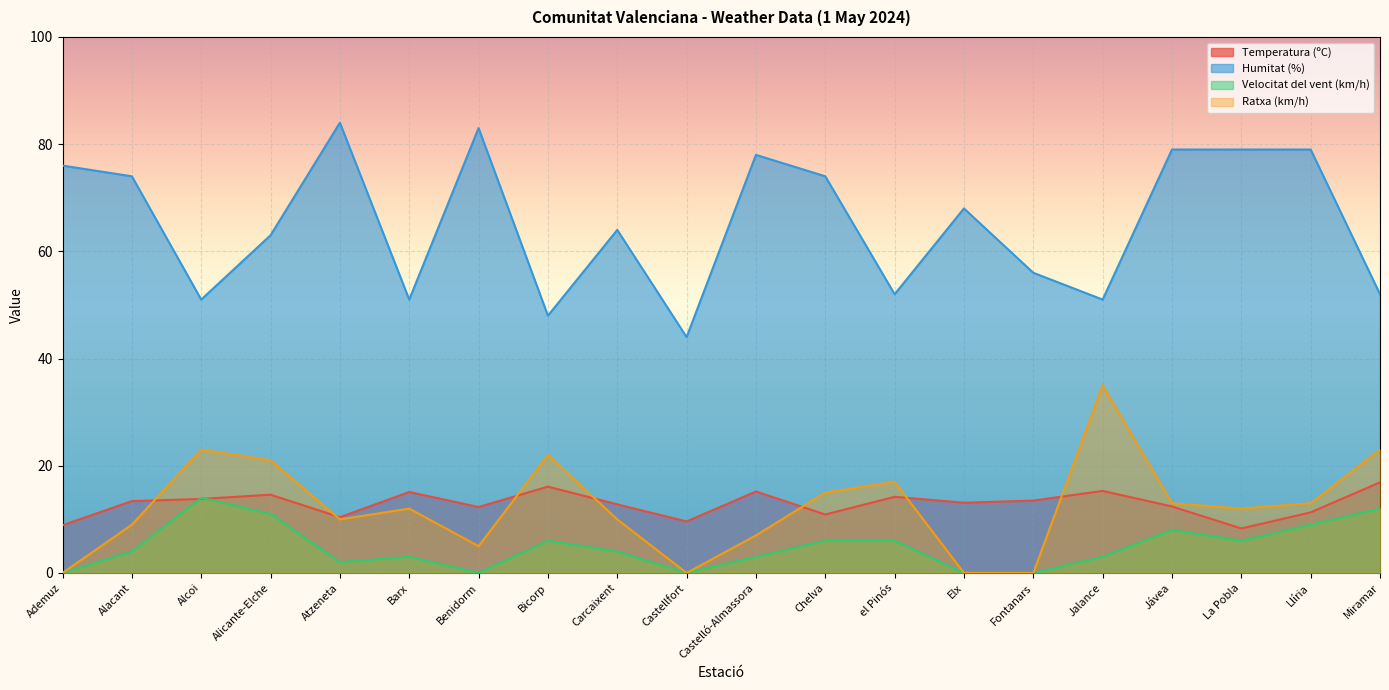

True or false: Temperatura (ºC) has more than 2 interior local peaks.

True